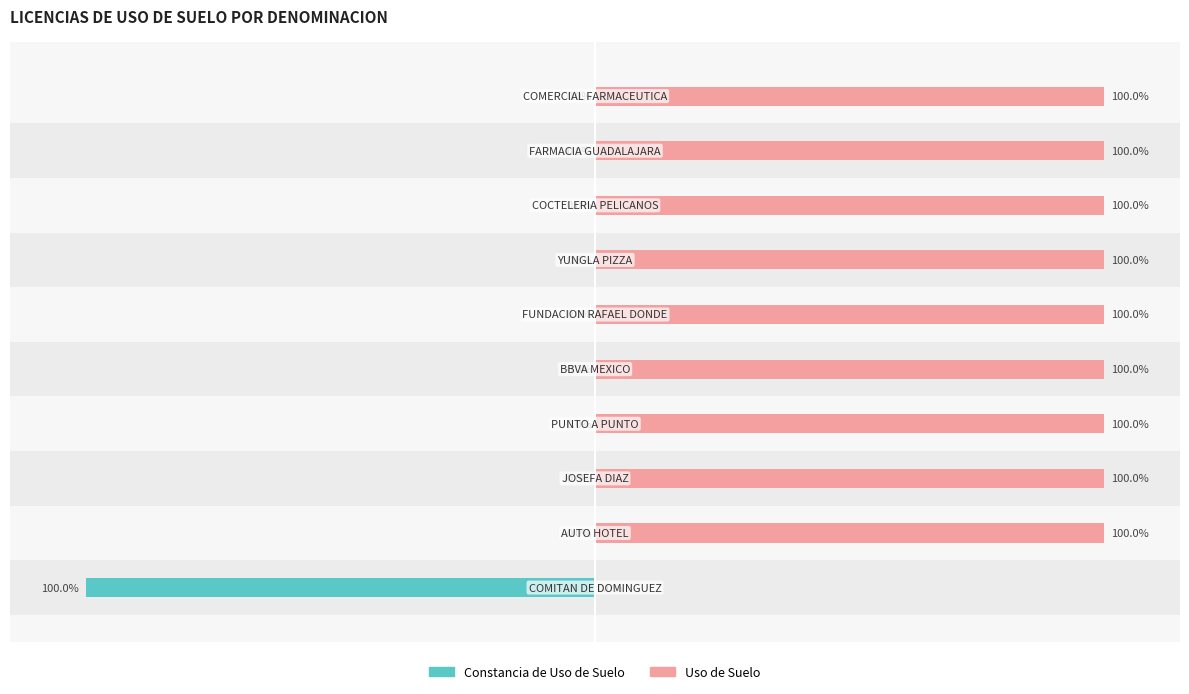

True or false: Constancia de Uso de Suelo has a value of 0 at 9.

True